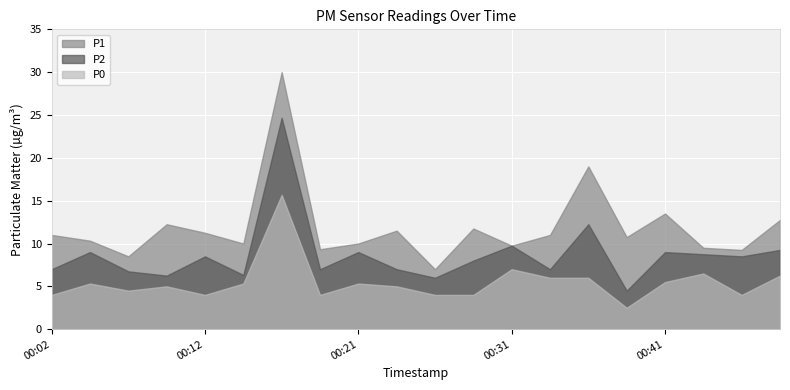

In P1, how many points are lower than both neighbors (excluding endpoints)?

7